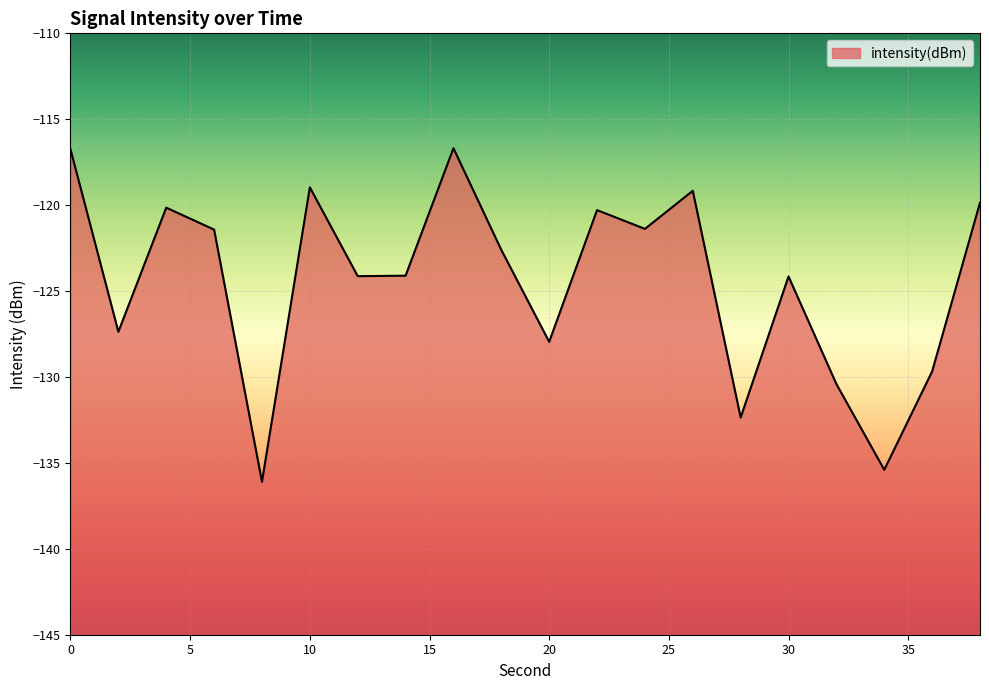

What is the difference between the maximum and minimum values?

19.4